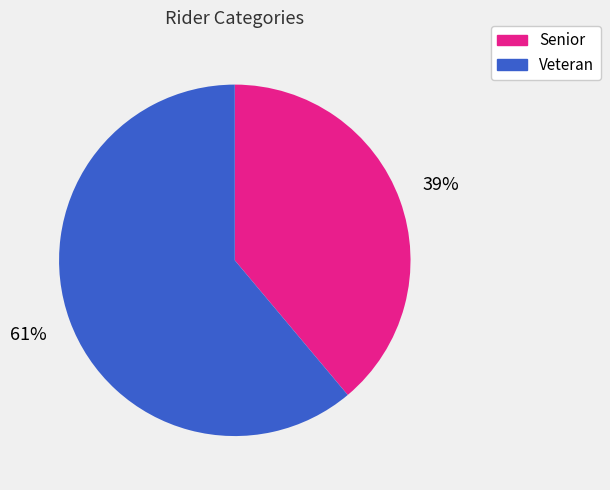

Is Senior the majority of the pie?

No